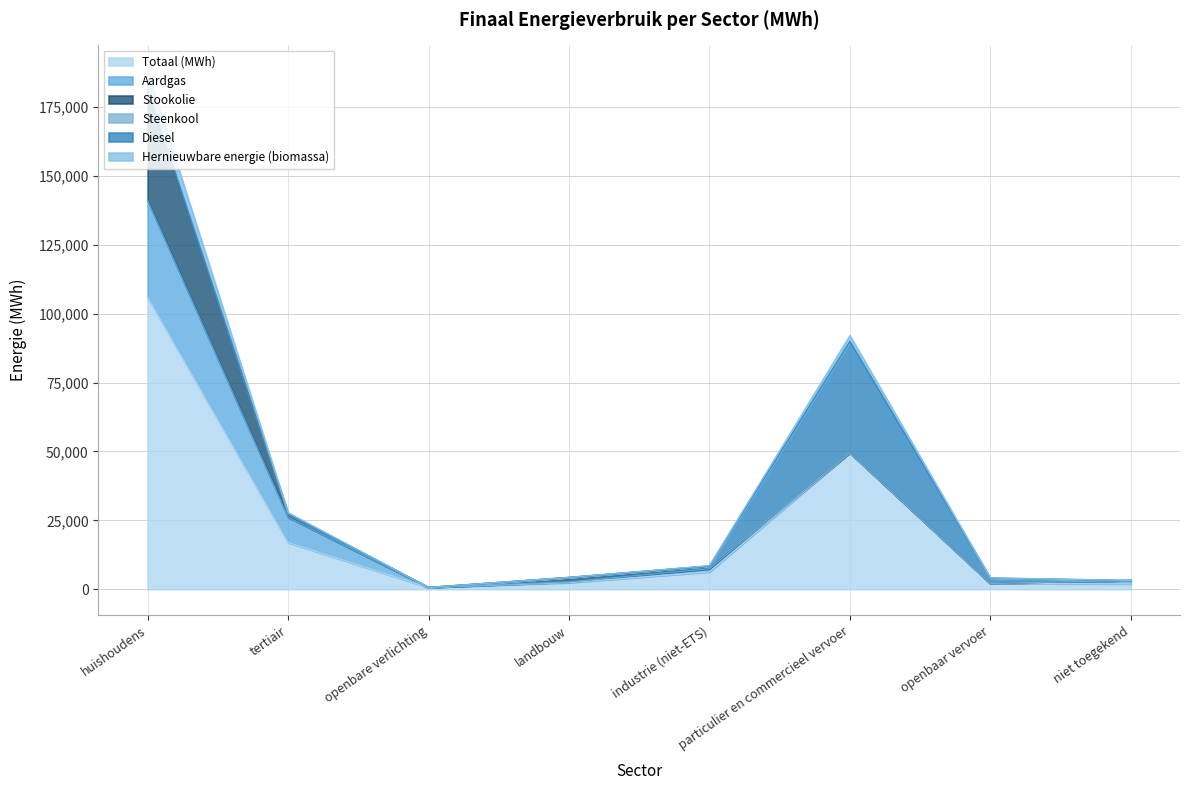

At particulier en commercieel vervoer, list the series in order from largest to smallest.

Totaal (MWh), Diesel, Hernieuwbare energie (biomassa), Aardgas, Stookolie, Steenkool